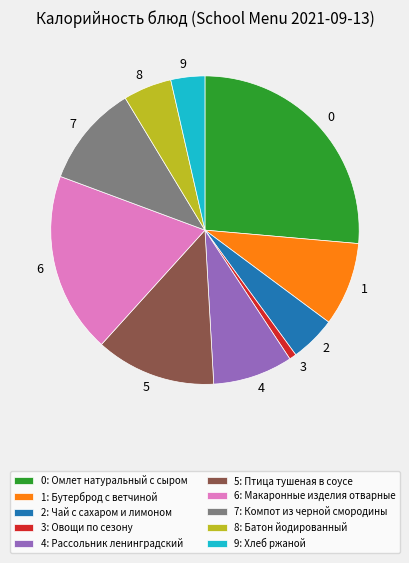

Is there a majority slice in this chart?

No